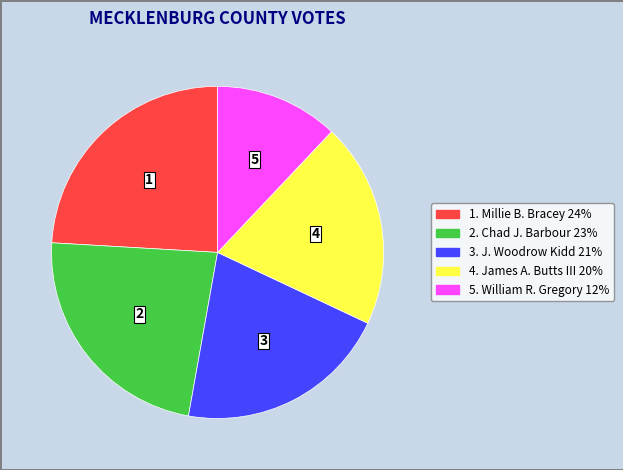

Does any single category account for the majority?

No